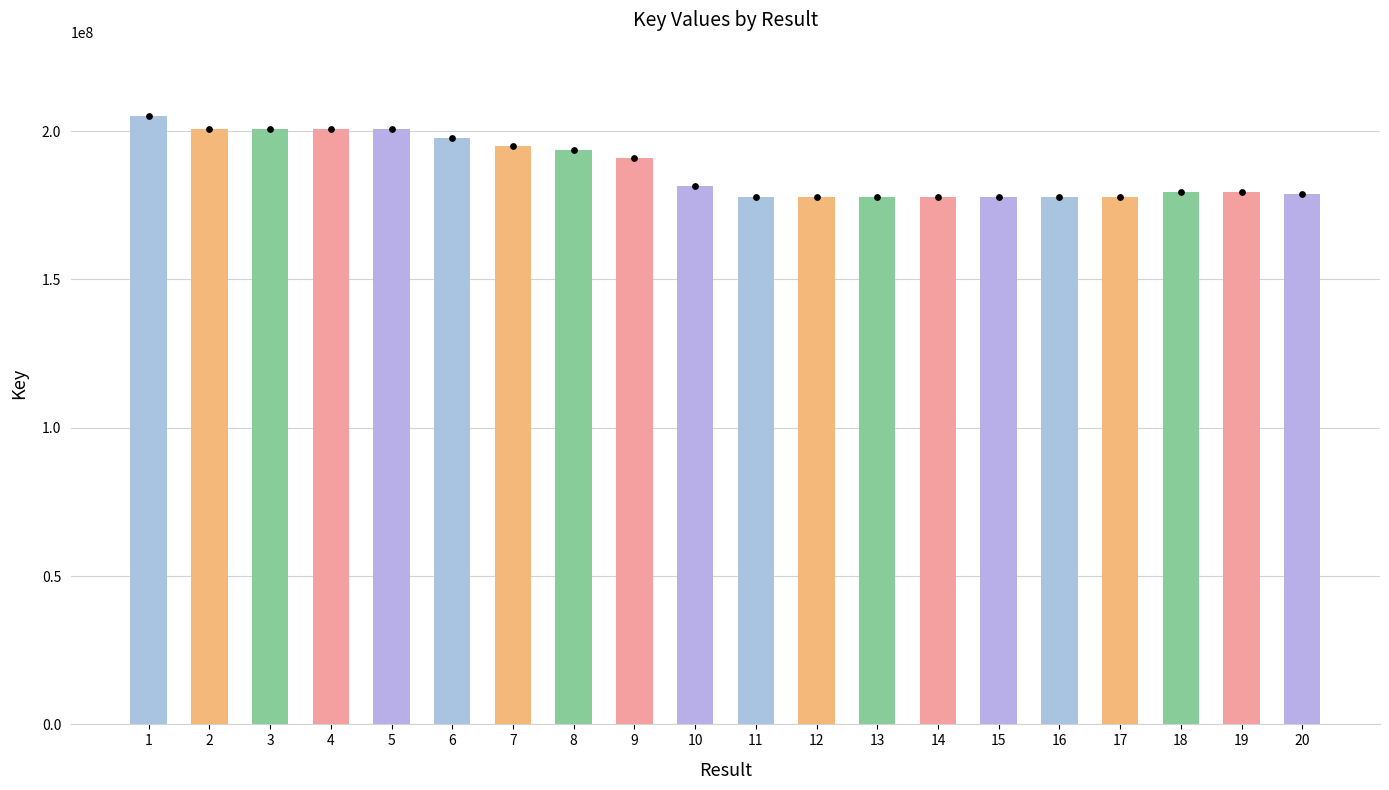

Approximately how many times larger is the value at 9 compared to 11?

1.1